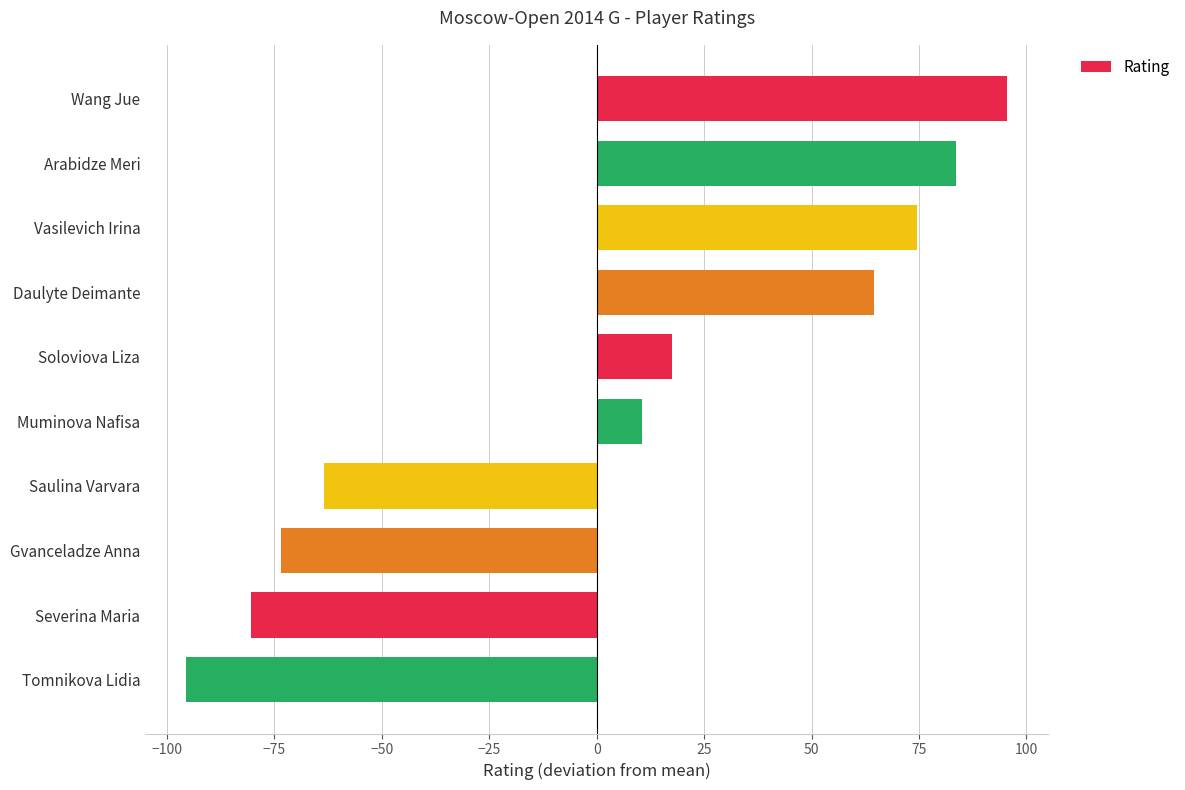

Between Daulyte Deimante and Saulina Varvara, which is larger?

Daulyte Deimante